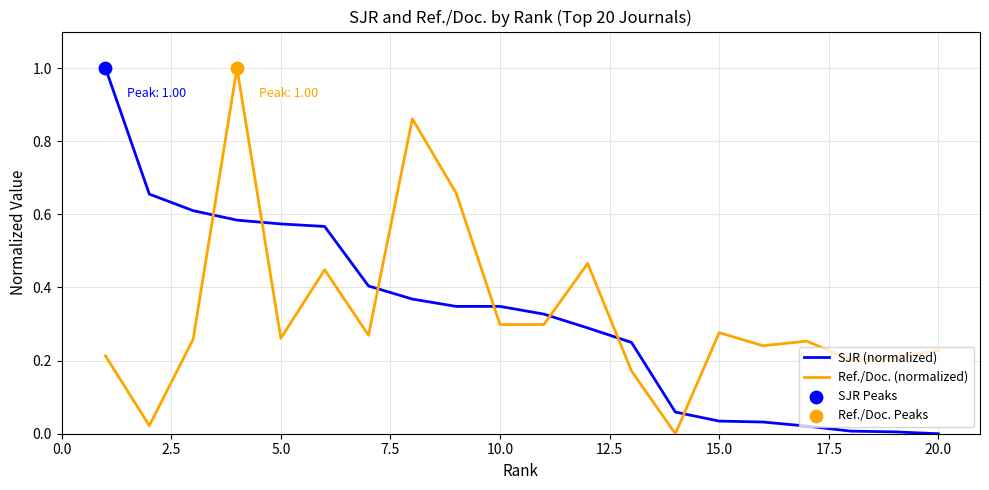

At how many categories does at least one series exceed 0?

20